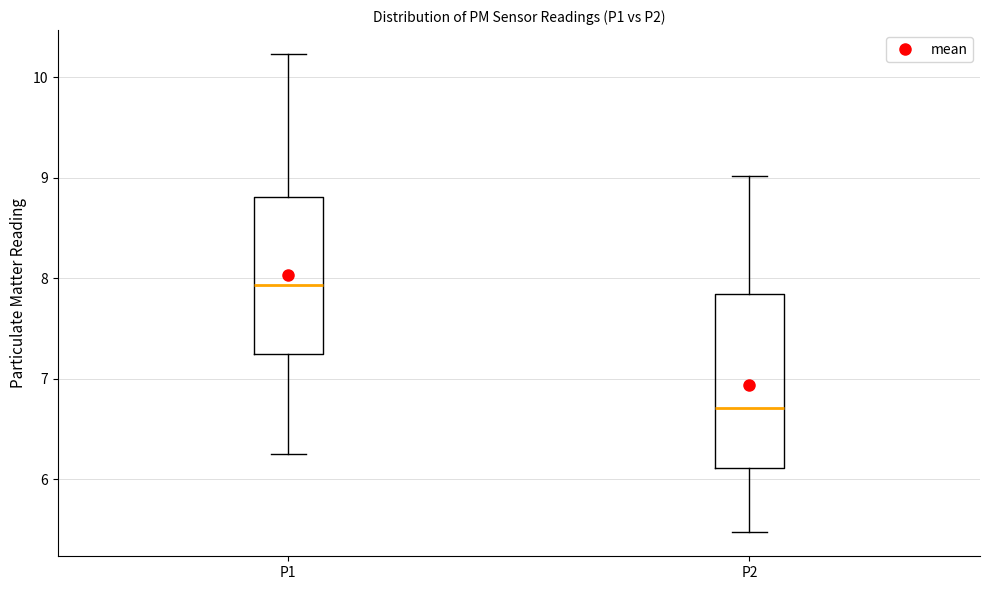

Reading left to right, transcribe this box plot: for each box, give where its median line is, the range the box spans, and where its two whiskers end, as read against the y-axis. The values are not printed on the chart, so give them approximately, as read against the axis.

P1: median 7.9, box 7.2 to 8.8, whiskers 6.3 to 10.2
P2: median 6.7, box 6.1 to 7.8, whiskers 5.5 to 9.0